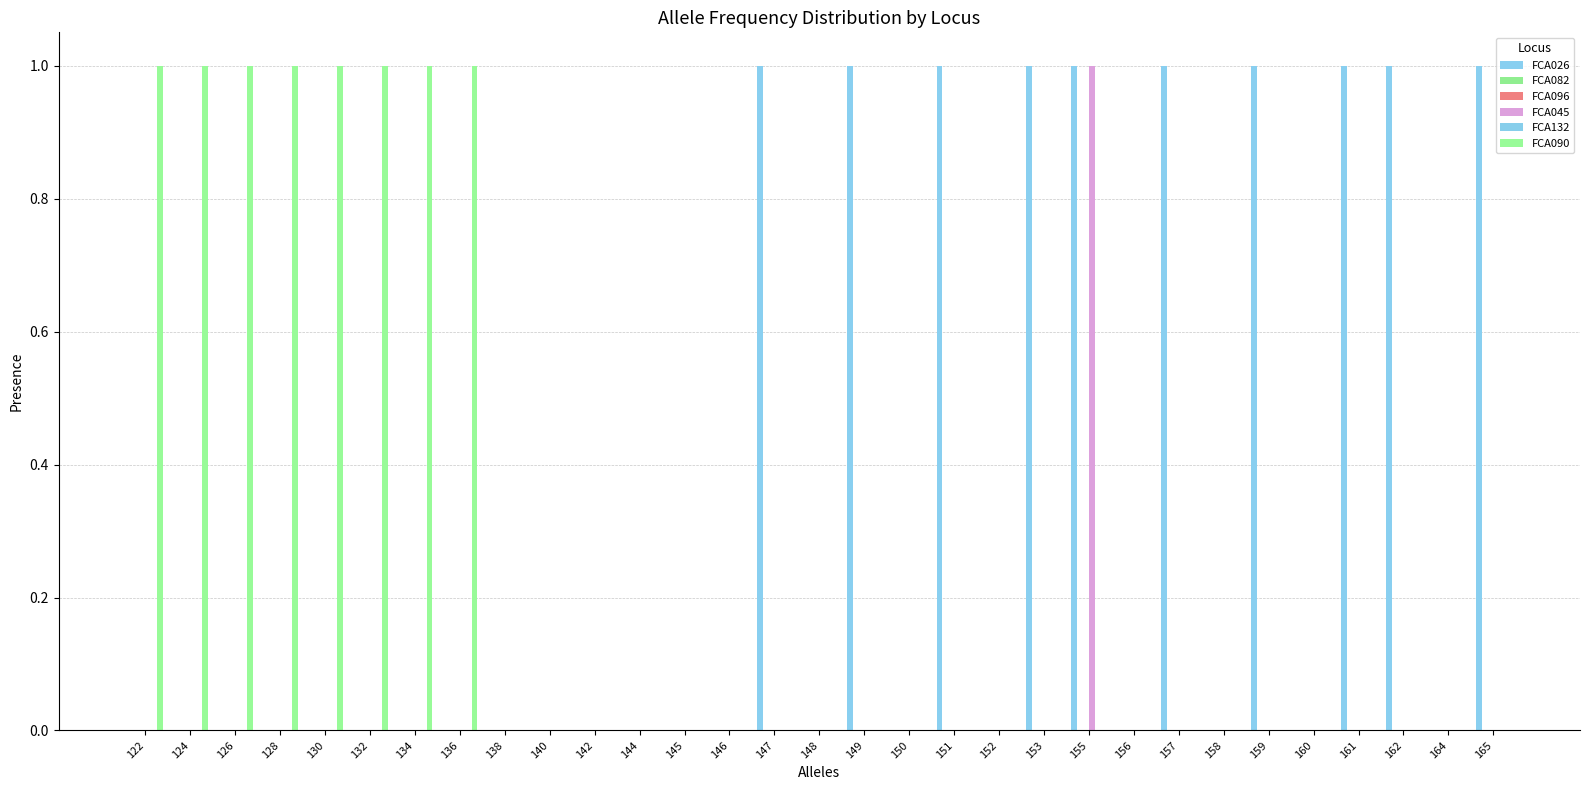

Reading left to right, transcribe all the data shown in this chart.

FCA026: 122=0	124=0	126=0	128=0	130=0	132=0	134=0	136=0	138=0	140=0	142=0	144=0	145=0	146=0	147=1	148=0	149=1	150=0	151=1	152=0	153=1	155=1	156=0	157=1	158=0	159=1	160=0	161=1	162=1	164=0	165=1
FCA082: 122=0	124=0	126=0	128=0	130=0	132=0	134=0	136=0	138=0	140=0	142=0	144=0	145=0	146=0	147=0	148=0	149=0	150=0	151=0	152=0	153=0	155=0	156=0	157=0	158=0	159=0	160=0	161=0	162=0	164=0	165=0
FCA096: 122=0	124=0	126=0	128=0	130=0	132=0	134=0	136=0	138=0	140=0	142=0	144=0	145=0	146=0	147=0	148=0	149=0	150=0	151=0	152=0	153=0	155=0	156=0	157=0	158=0	159=0	160=0	161=0	162=0	164=0	165=0
FCA045: 122=0	124=0	126=0	128=0	130=0	132=0	134=0	136=0	138=0	140=0	142=0	144=0	145=0	146=0	147=0	148=0	149=0	150=0	151=0	152=0	153=0	155=1	156=0	157=0	158=0	159=0	160=0	161=0	162=0	164=0	165=0
FCA132: 122=0	124=0	126=0	128=0	130=0	132=0	134=0	136=0	138=0	140=0	142=0	144=0	145=0	146=0	147=0	148=0	149=0	150=0	151=0	152=0	153=0	155=0	156=0	157=0	158=0	159=0	160=0	161=0	162=0	164=0	165=0
FCA090: 122=1	124=1	126=1	128=1	130=1	132=1	134=1	136=1	138=0	140=0	142=0	144=0	145=0	146=0	147=0	148=0	149=0	150=0	151=0	152=0	153=0	155=0	156=0	157=0	158=0	159=0	160=0	161=0	162=0	164=0	165=0